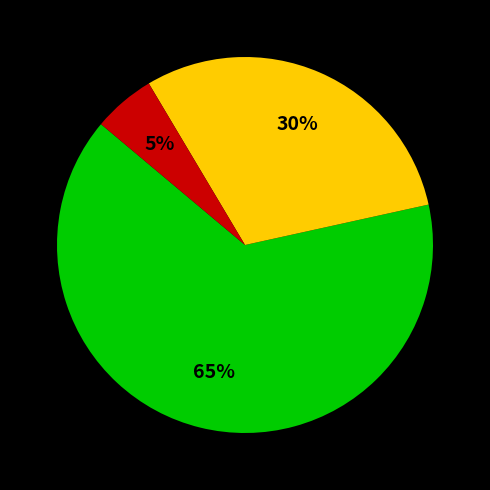

Does any single category account for the majority?

Yes